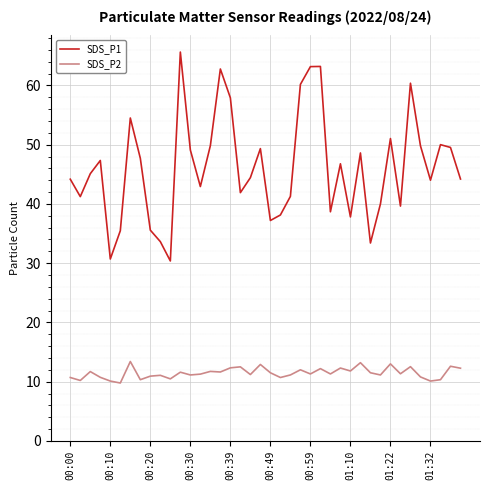

What is the difference between the maximum and second lowest values in the SDS_P1 series?

34.9